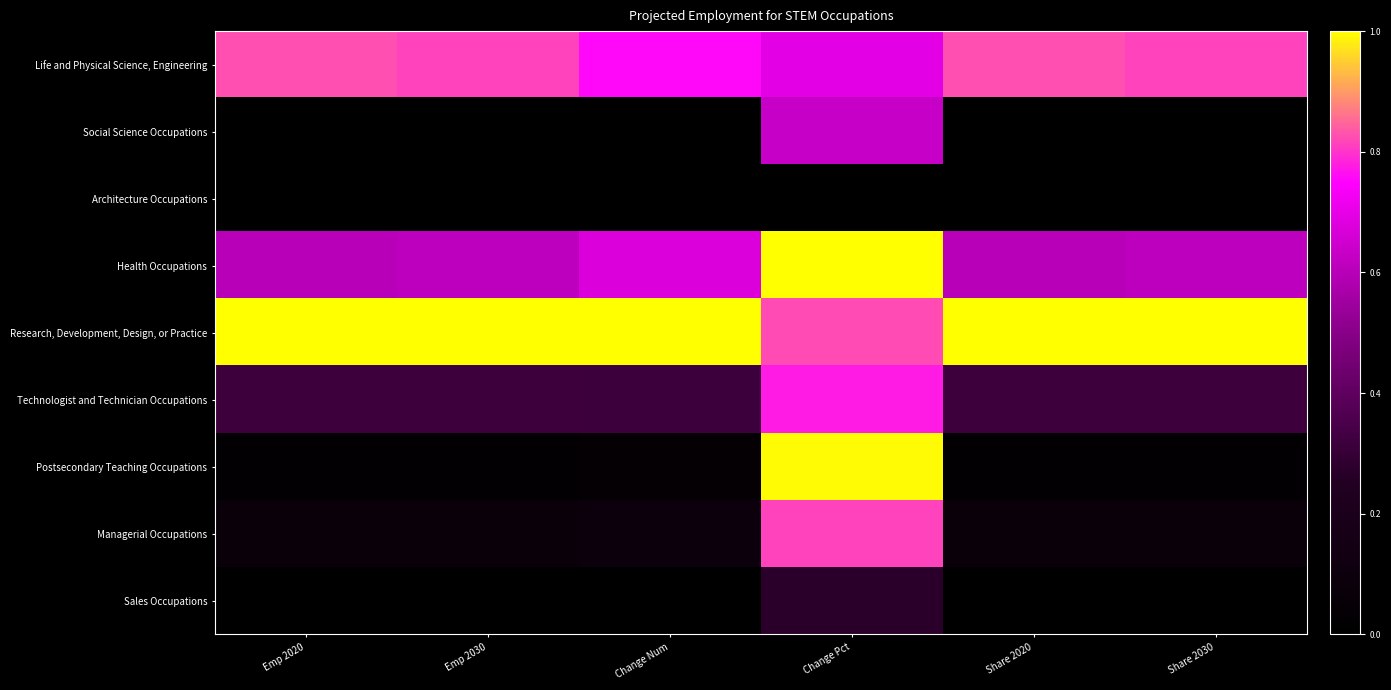

At which category is the sum across all series the highest?

Change Pct